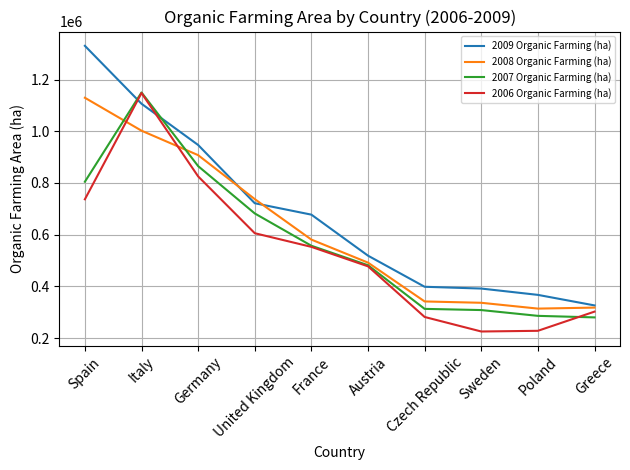

At which label is 2007 Organic Farming (ha) closest to 715074?

United Kingdom